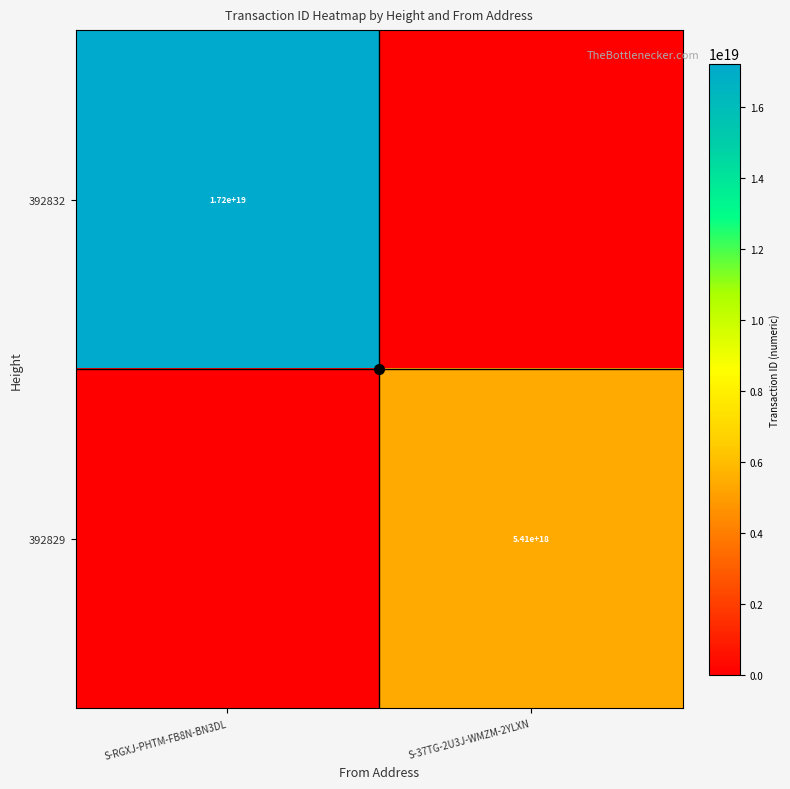

Which series has the widest spread of values?

392832